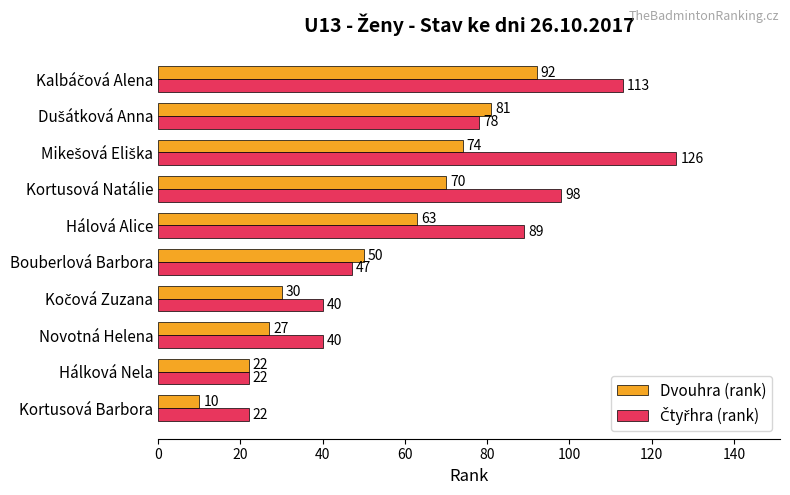

Where is Dvouhra (rank) nearest to the value 51?

Bouberlová Barbora